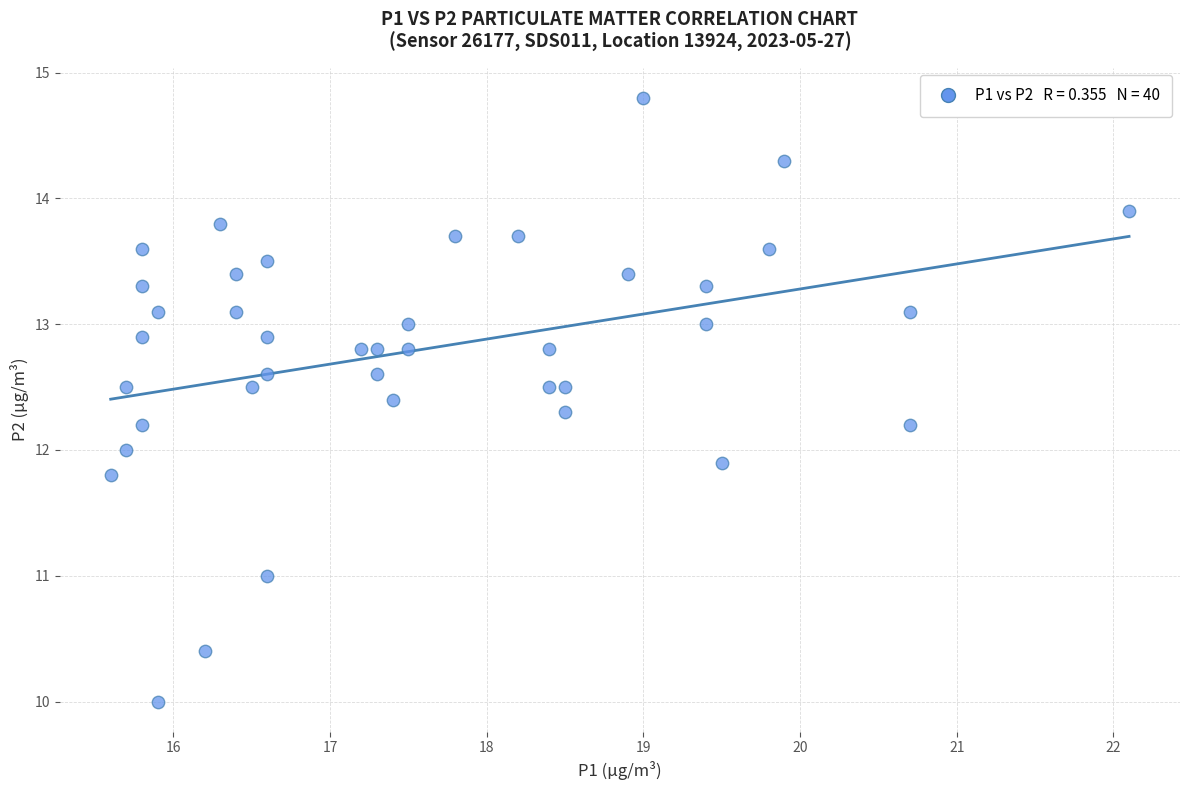

What is the range of Y values (max minus min)?

4.8